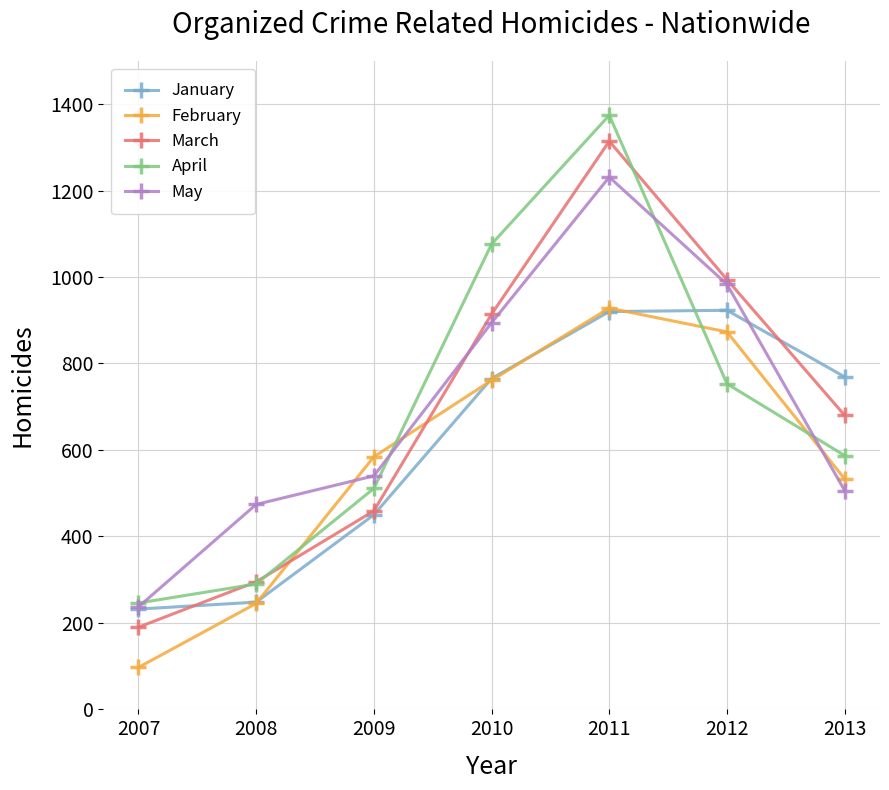

What is the average value of the March series?

692